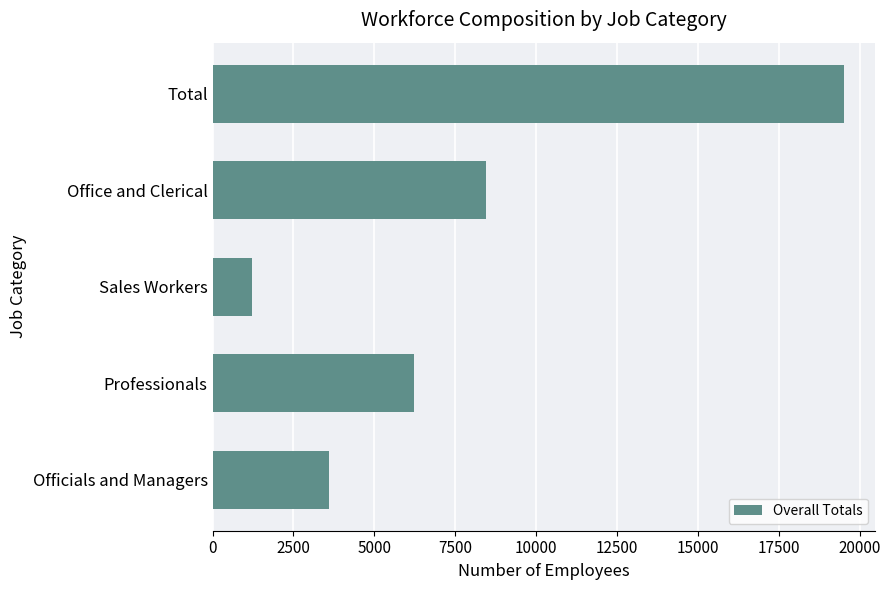

List the labels in order of value, smallest first.

Sales Workers, Officials and Managers, Professionals, Office and Clerical, Total